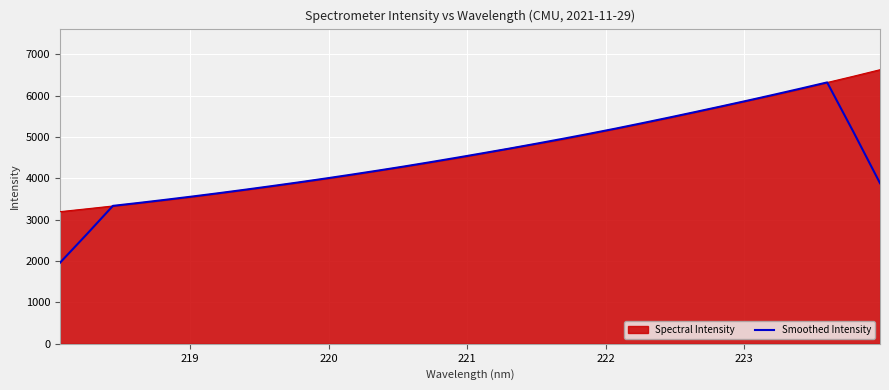

Rank the series by their maximum value, from highest to lowest.

Spectral Intensity, Smoothed Intensity